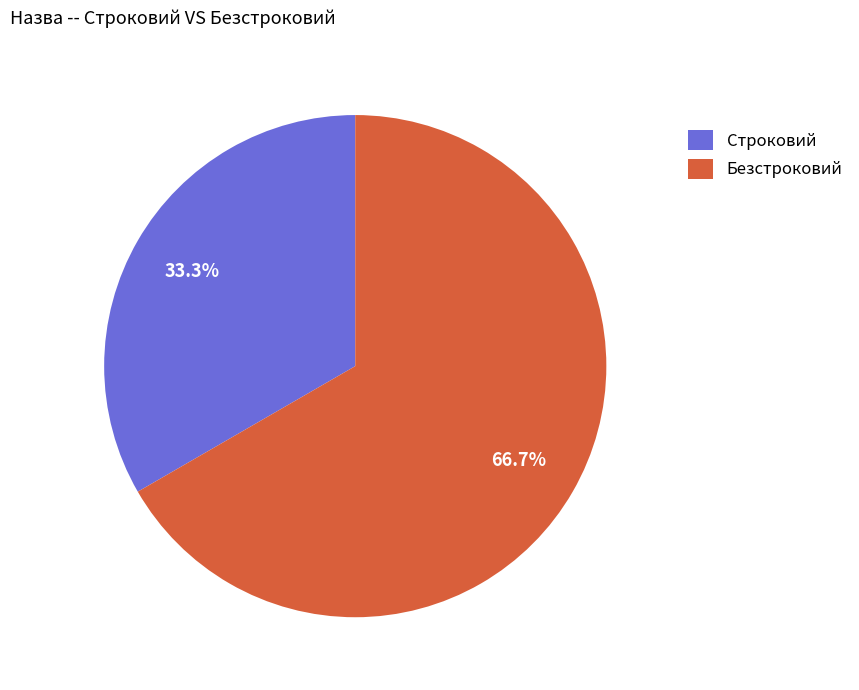

How much of the chart is everything except Безстроковий?

33.3%